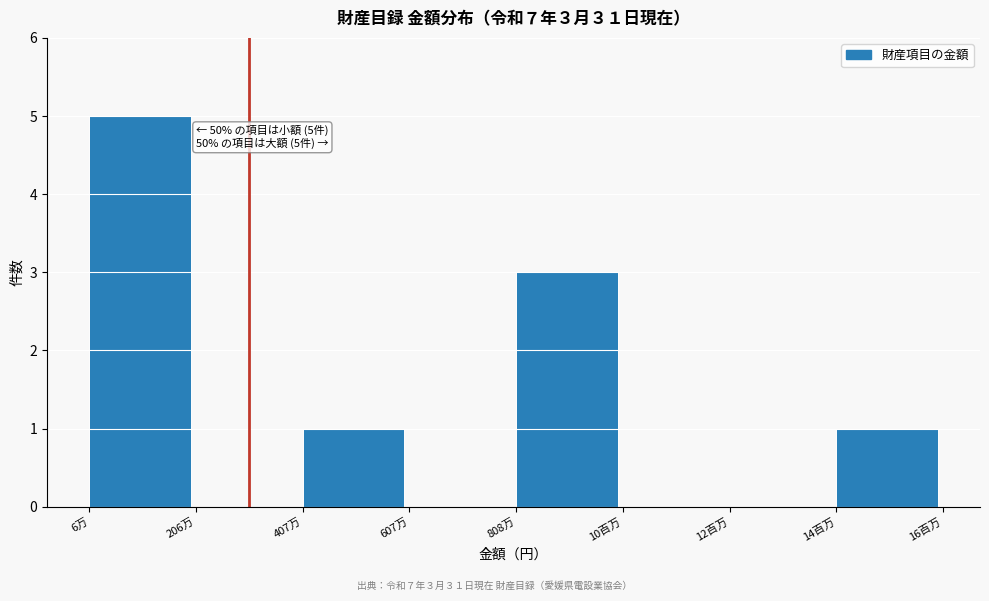

Reading left to right, list all the values displayed in this chart.

6万=5	206万=0	407万=1	607万=0	808万=3	10百万=0	12百万=0	14百万=1